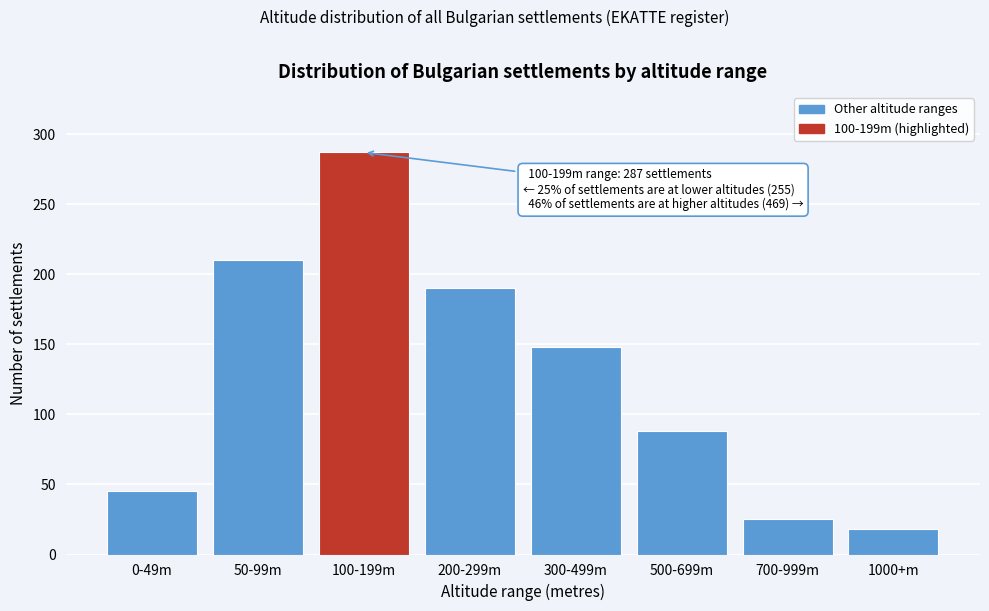

Reading left to right, list all the values displayed in this chart.

0-49m=45	50-99m=210	100-199m=287	200-299m=190	300-499m=148	500-699m=88	700-999m=25	1000+m=18